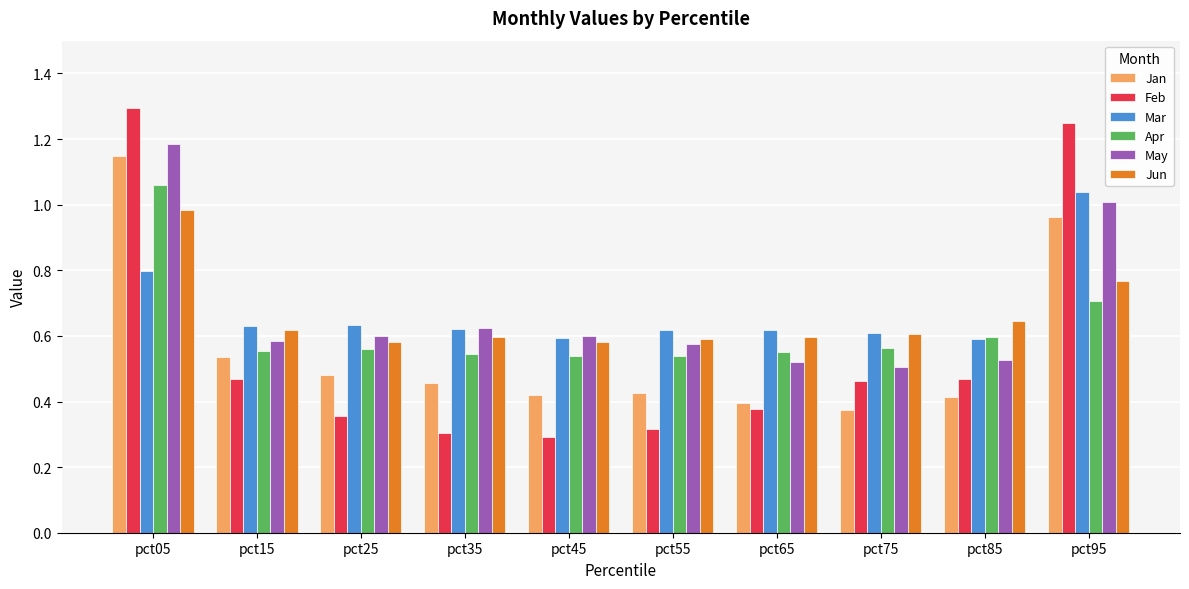

What are all the series names shown in the legend?

Jan, Feb, Mar, Apr, May, Jun